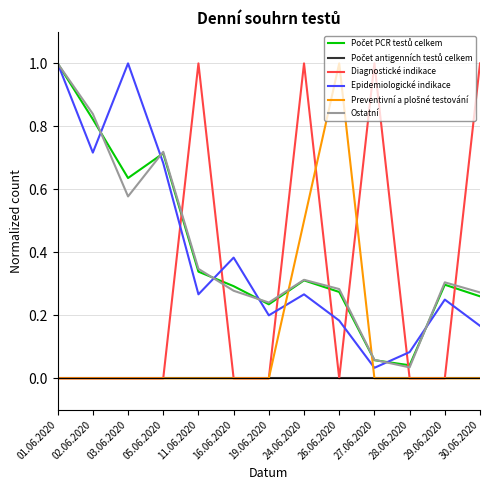

At which label does Ostatní reach its peak?

01.06.2020